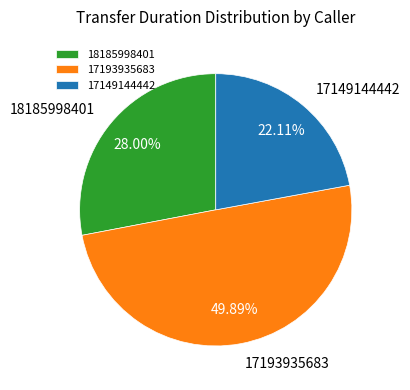

Which slice is the smallest?

17149144442